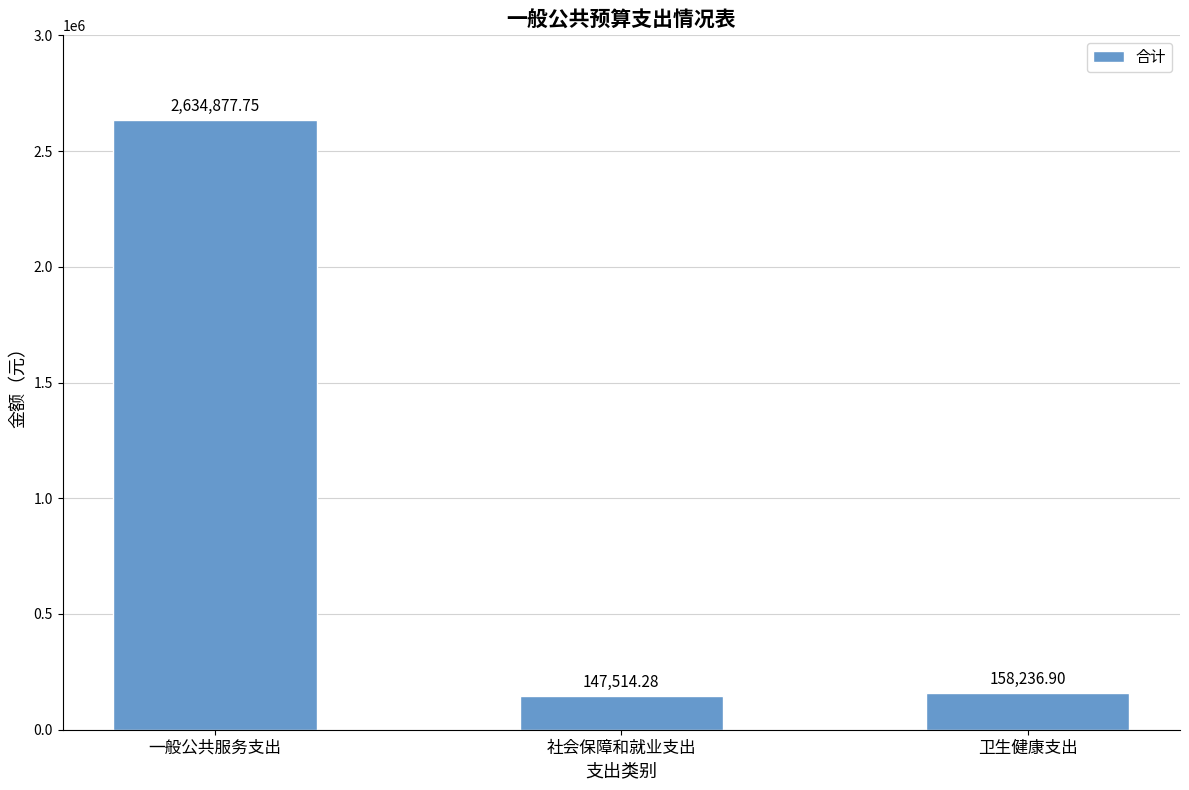

Which label corresponds to the largest value in the chart?

一般公共服务支出